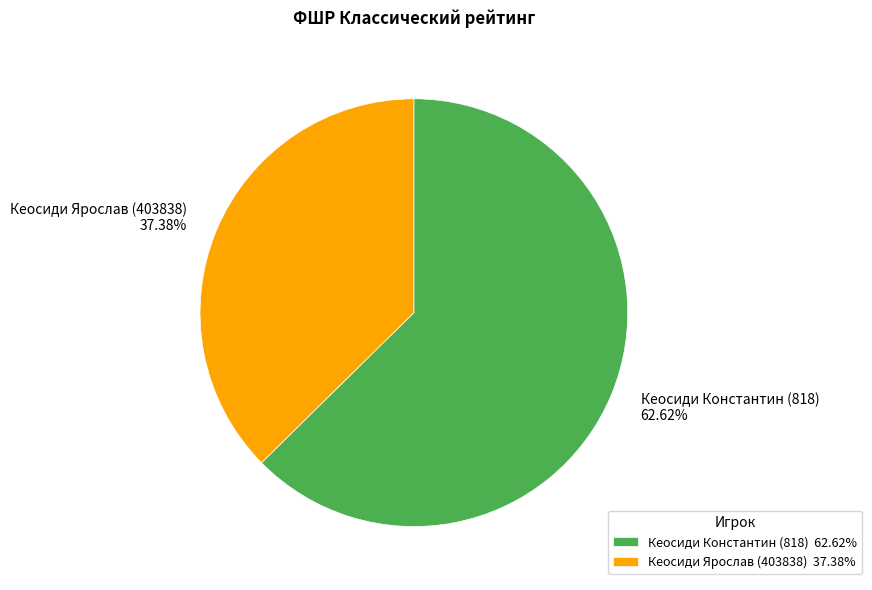

What percentage is the Кеосиди Ярослав (403838) slice, to the nearest percent?

37%